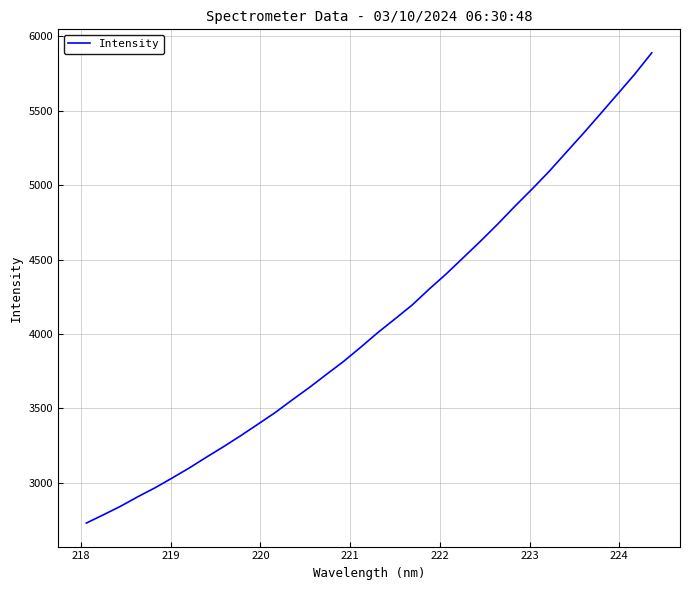

What is the smallest value displayed?

2730.1